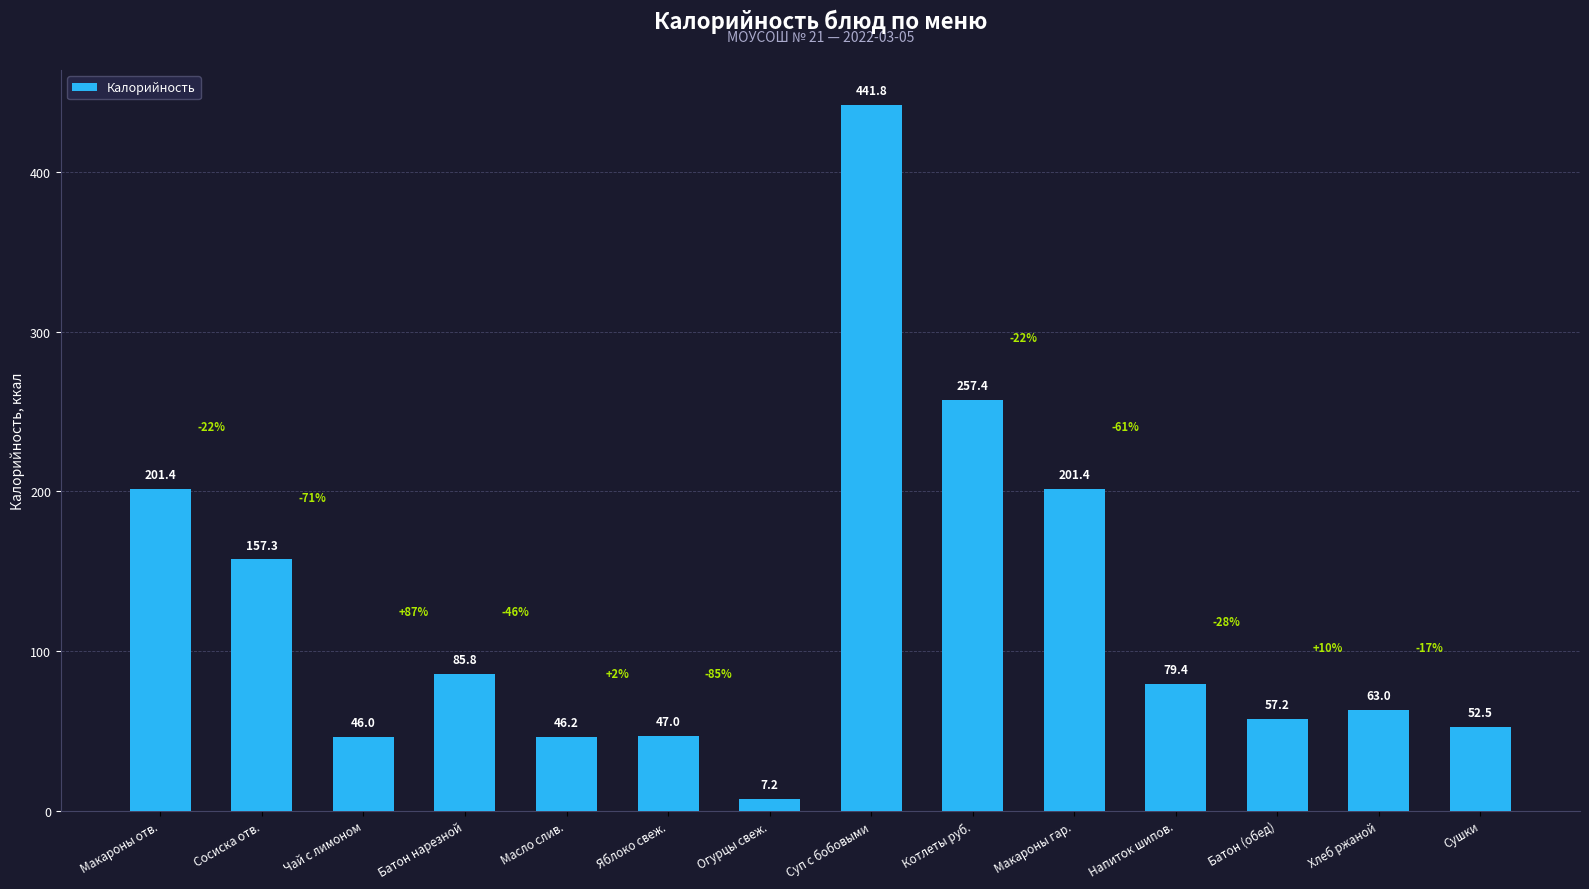

Which category has the lowest value across all series?

Огурцы свеж.